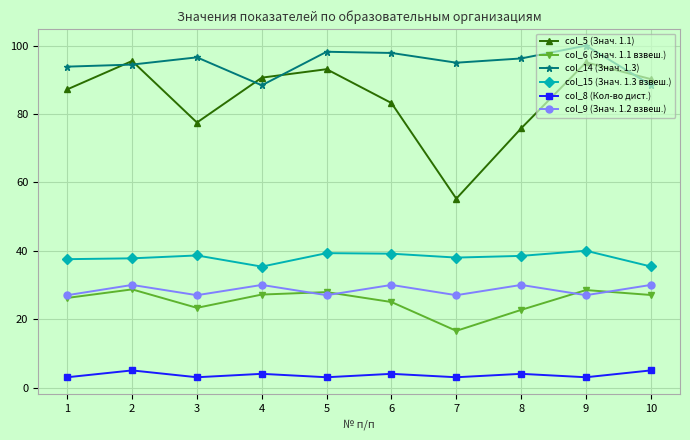

The value of col_8 (Кол-во дист.) at 2 is 1.3. True or false?

False